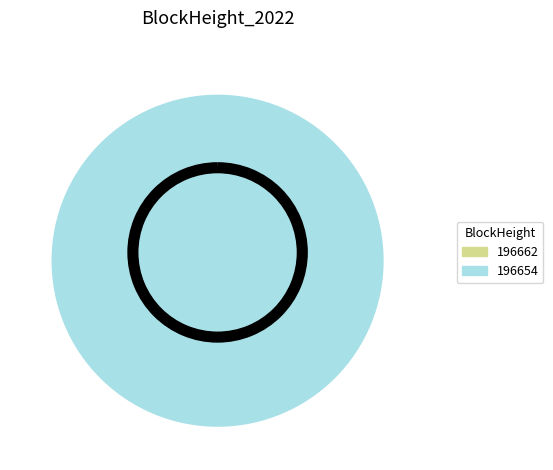

What percentage is the 196654 slice, to the nearest percent?

100%